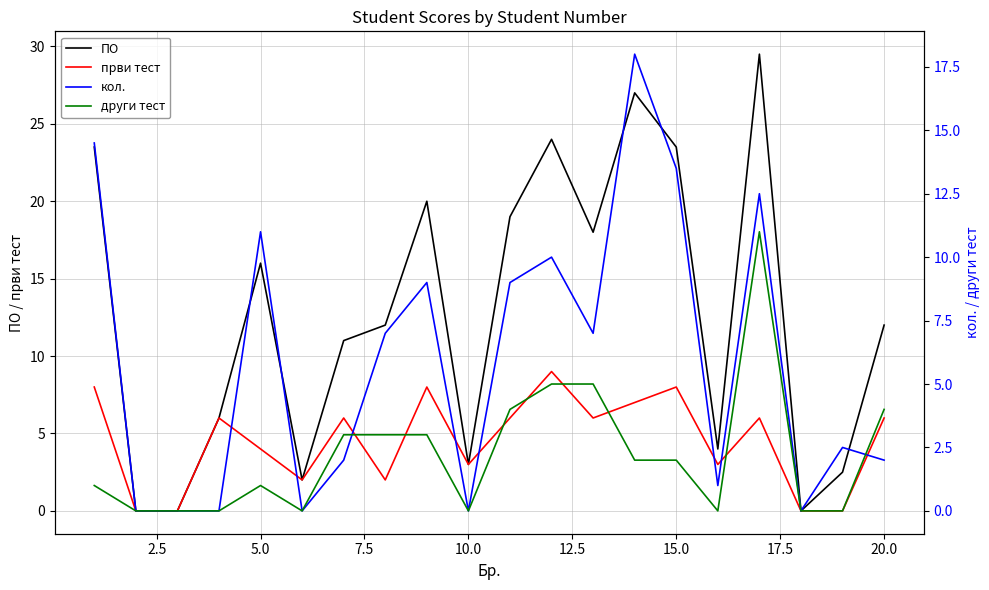

The value of први тест at 15.0 is 13.5. True or false?

False